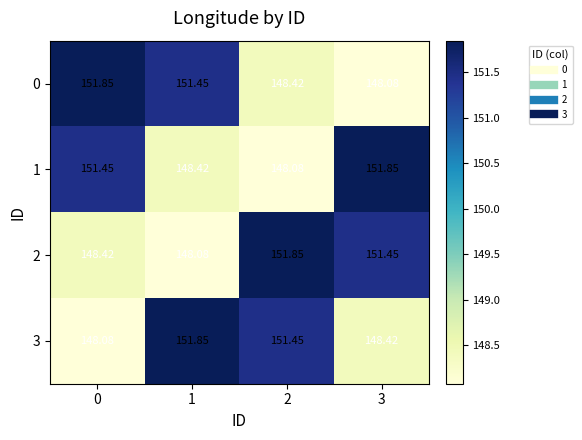

What is the difference between the highest and lowest values at 0?

3.8